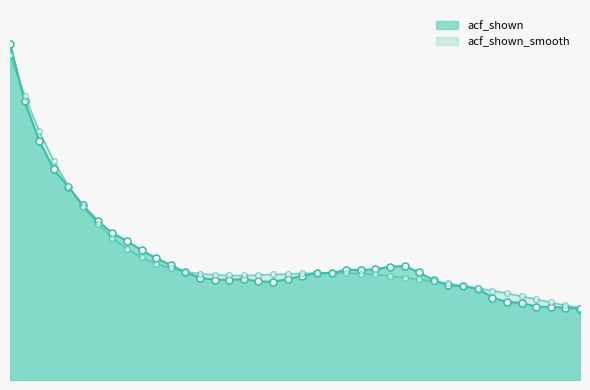

At 14, list the series in order from smallest to largest.

acf_shown_line, acf_shown_smooth_line